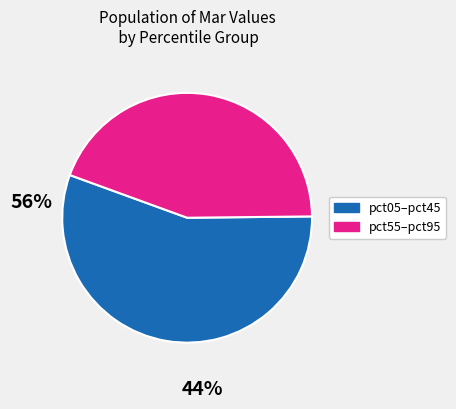

Does any single category account for the majority?

Yes